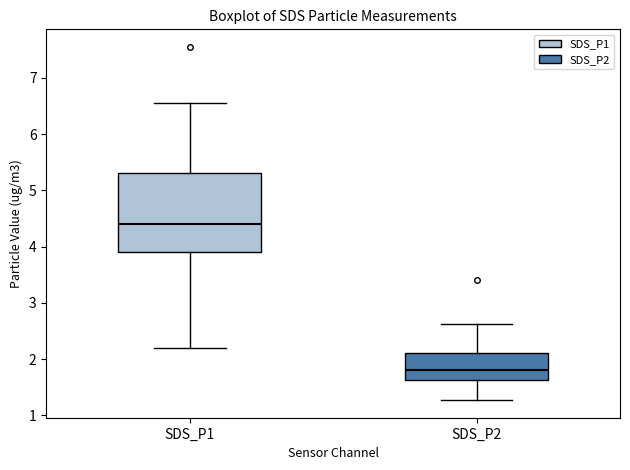

Reading left to right, read every box against the y-axis: the position of its median line, the range the box covers, and the ends of its whiskers. The values are not printed on the chart, so give them approximately, as read against the axis.

SDS_P1: median 4.4, box 3.9 to 5.3, whiskers 2.2 to 6.6
SDS_P2: median 1.8, box 1.6 to 2.1, whiskers 1.3 to 2.6